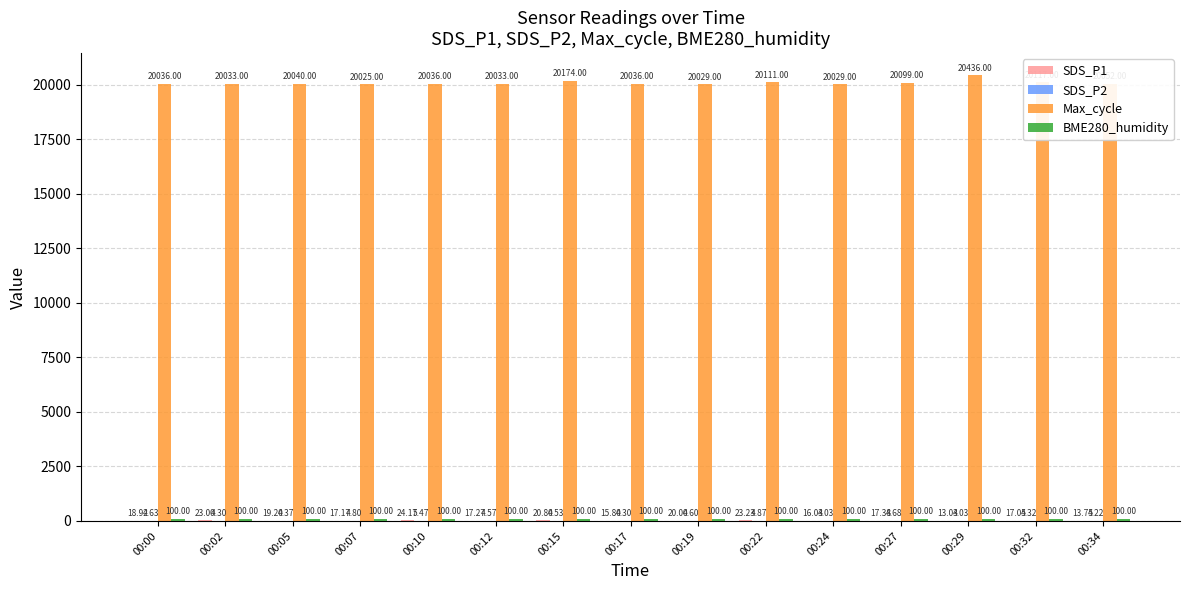

At which category does the chart reach its peak across all series?

00:29